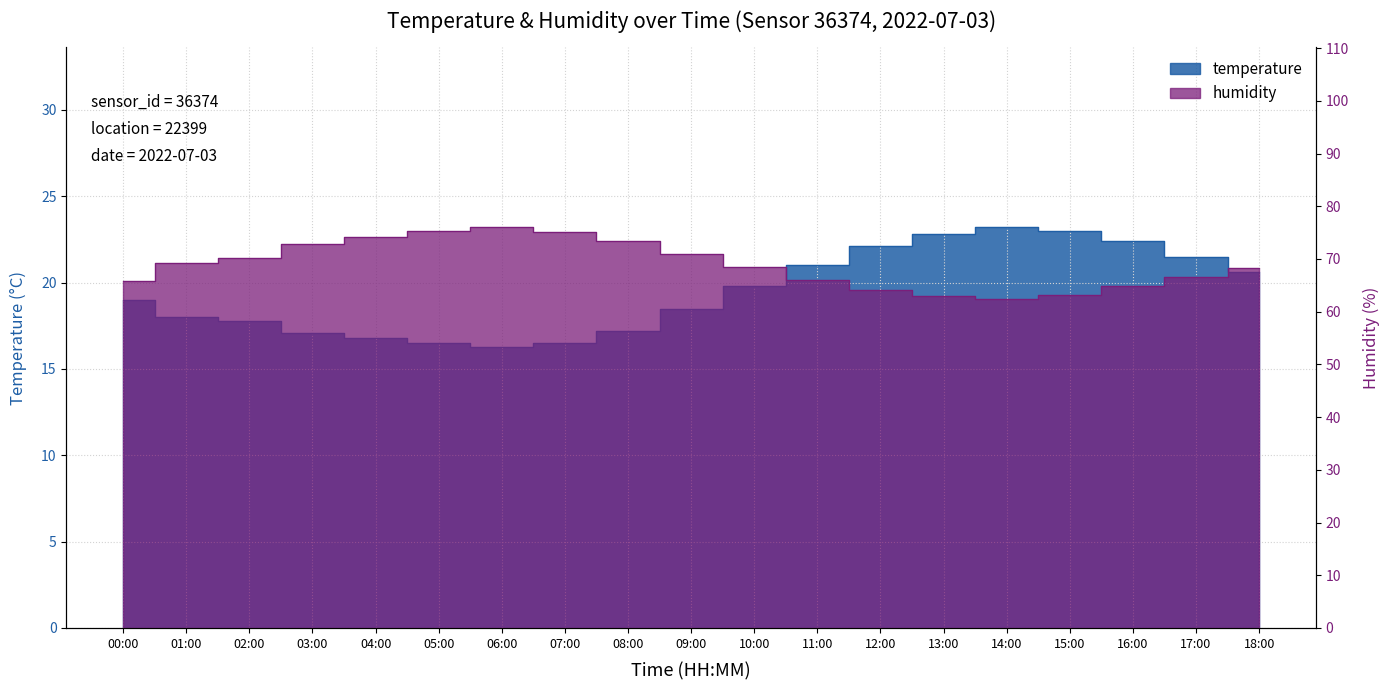

How many lines are shown in the chart?

2